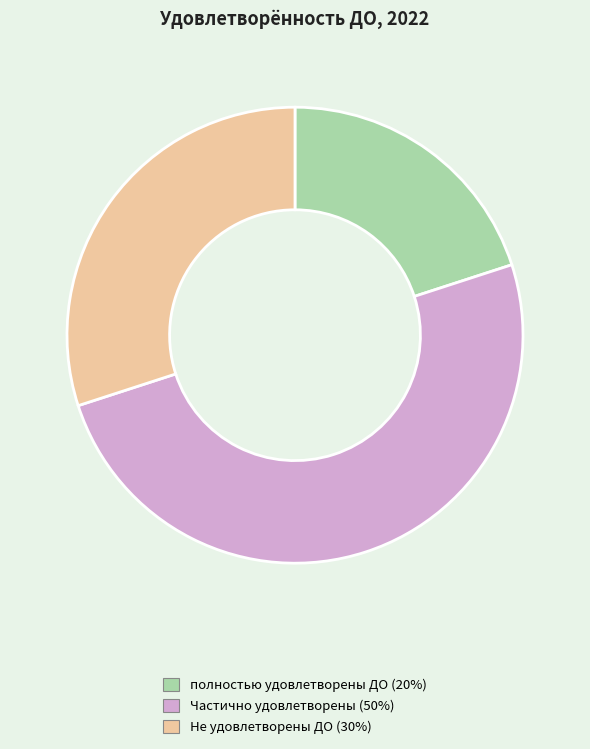

What is the largest slice in the pie chart?

Частично удовлетворены